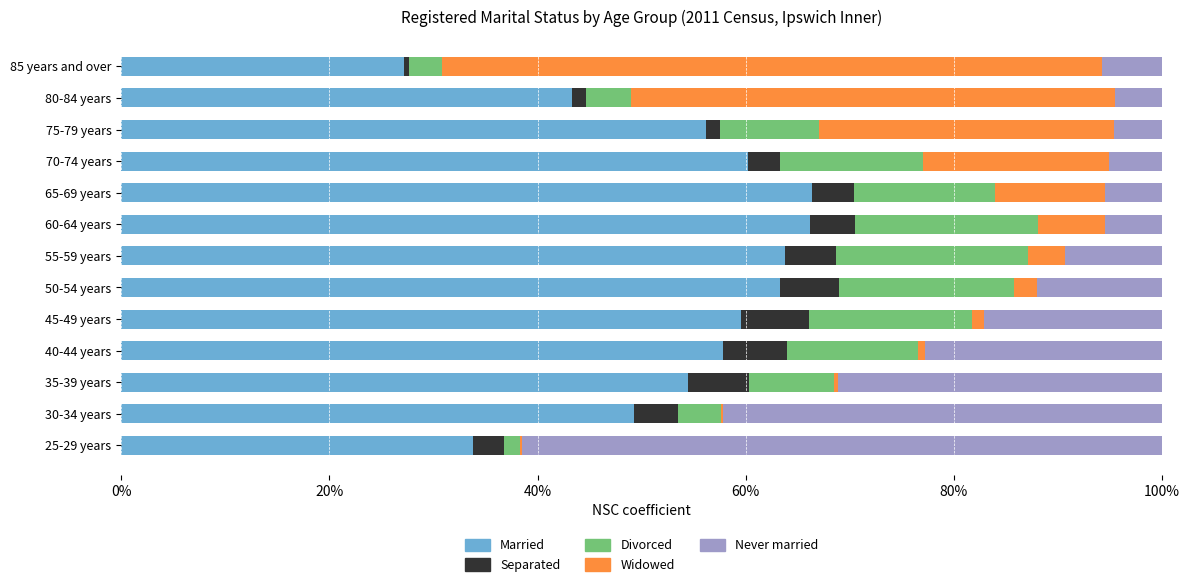

The value of Married at 30-34 years is 84.3. True or false?

False